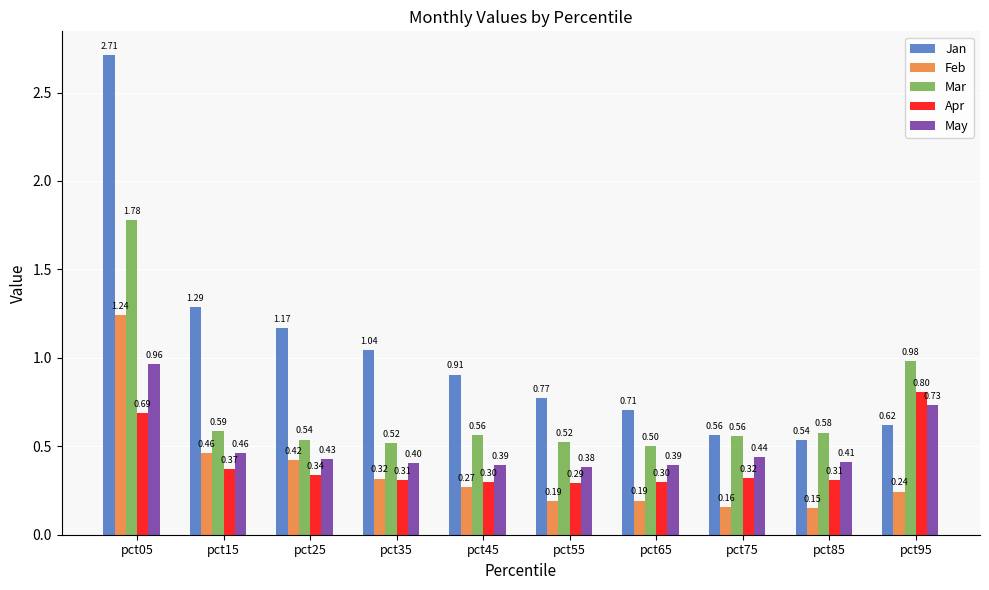

At which category is the sum across all series the highest?

pct05